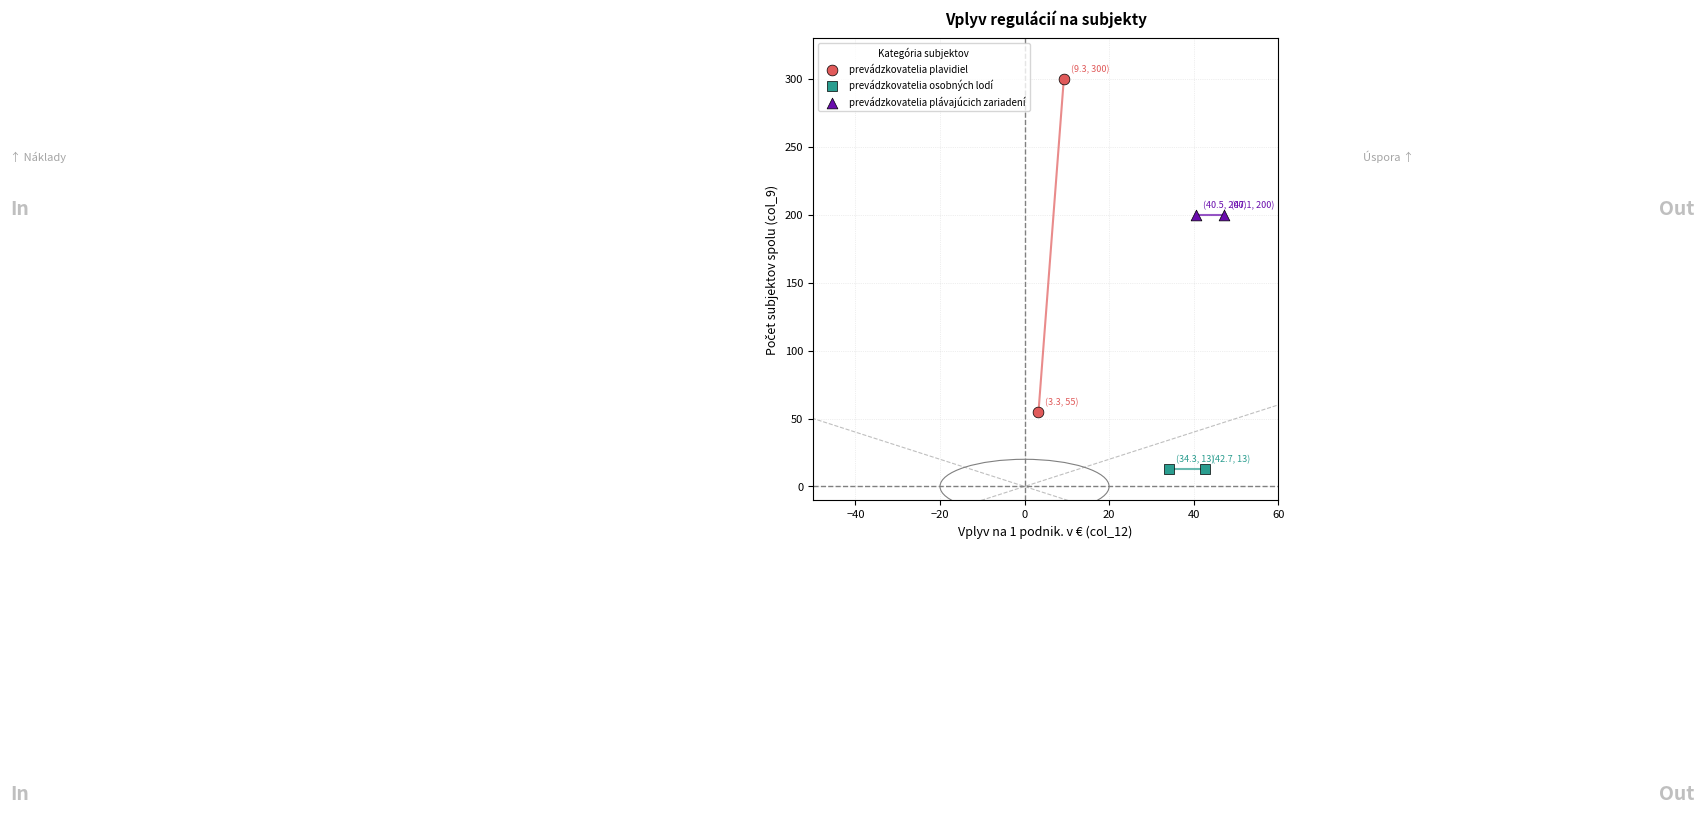

What are all the series names shown in the legend?

prevádzkovatelia plavidiel, prevádzkovatelia osobných lodí, prevádzkovatelia plávajúcich zariadení